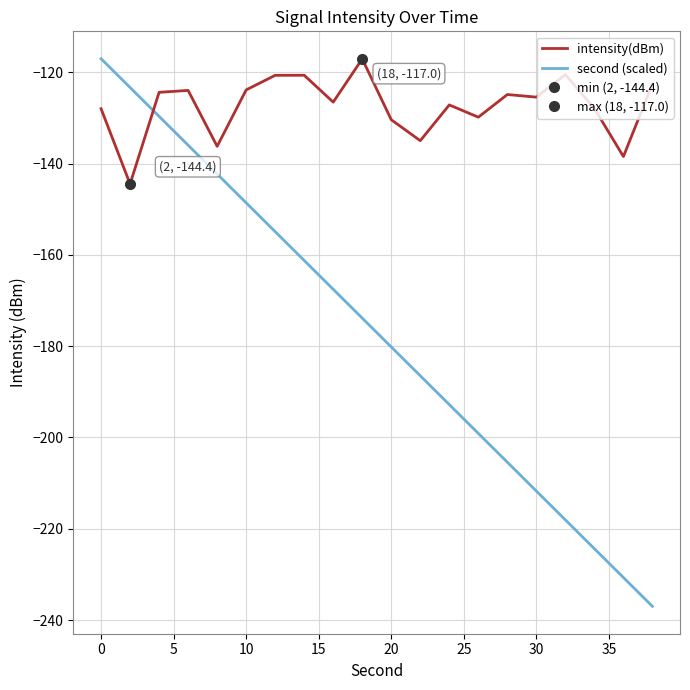

Reading left to right, extract all data points from this chart.

intensity(dBm): -128.0	-144.4	-124.4	-123.9	-136.2	-123.8	-120.6	-120.6	-126.5	-117.0	-130.4	-135.0	-127.1	-129.8	-124.9	-125.4	-120.5	-127.9	-138.4	-122.5
second (scaled): -117.0	-123.3	-129.6	-135.9	-142.3	-148.6	-154.9	-161.2	-167.5	-173.8	-180.2	-186.5	-192.8	-199.1	-205.4	-211.7	-218.1	-224.4	-230.7	-237.0